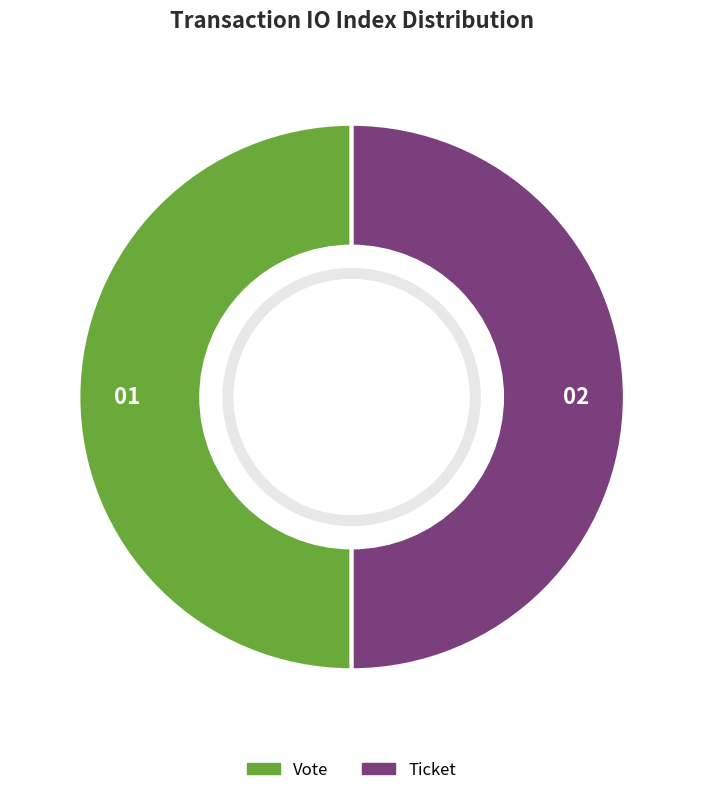

Do Vote and Ticket together represent more than half of the pie?

Yes